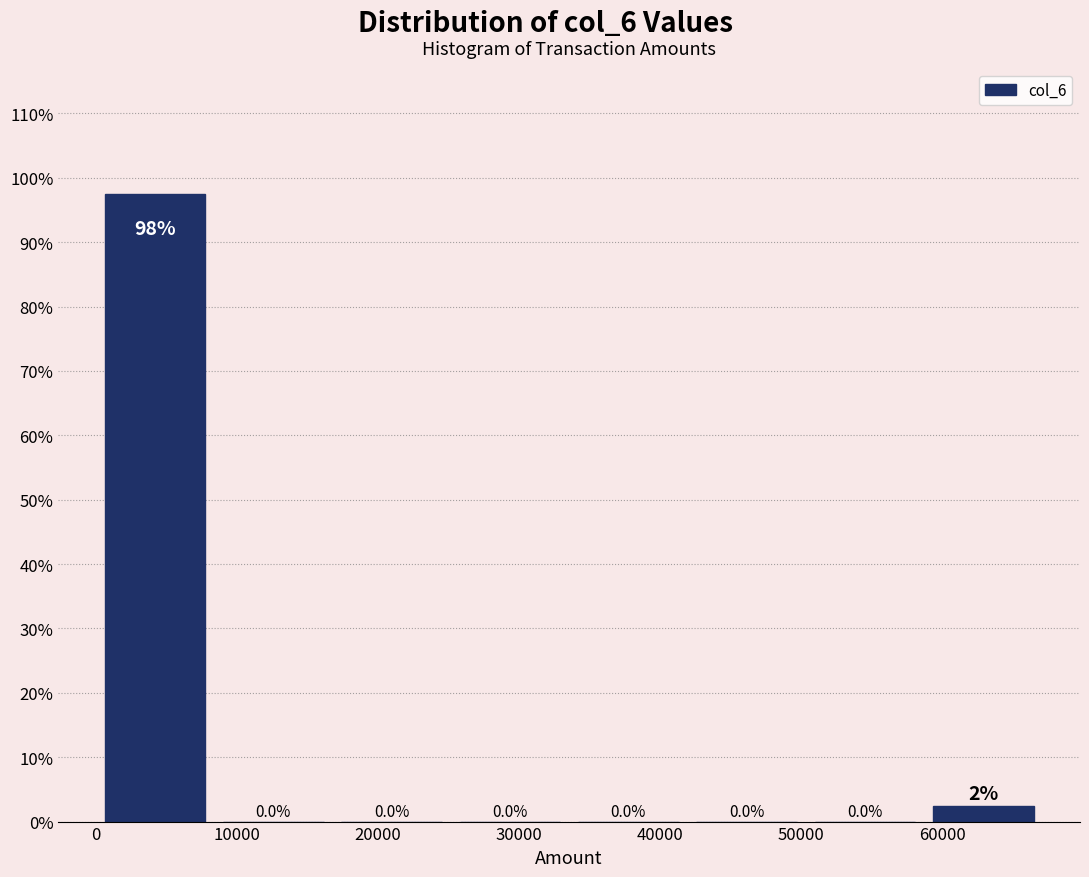

Which range on the x-axis has the tallest bar?

0 to 8000